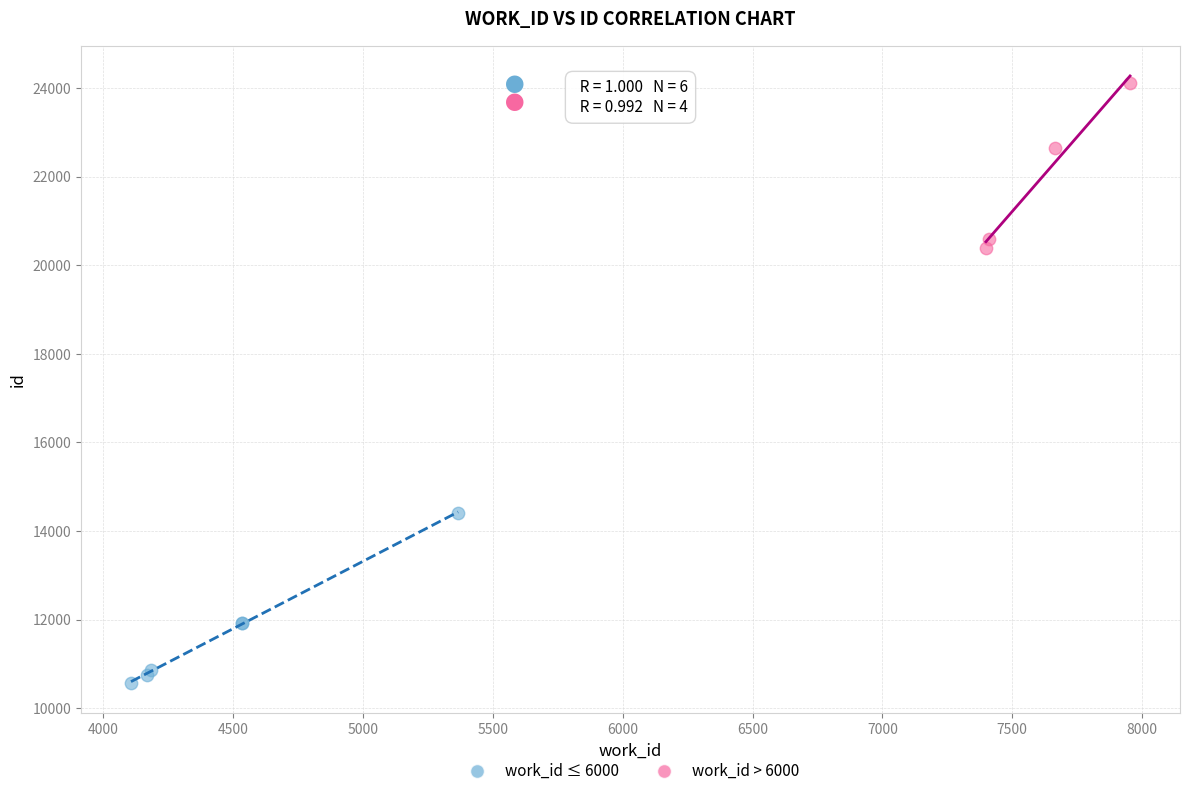

Which series contains the lowest Y value?

work_id ≤ 6000